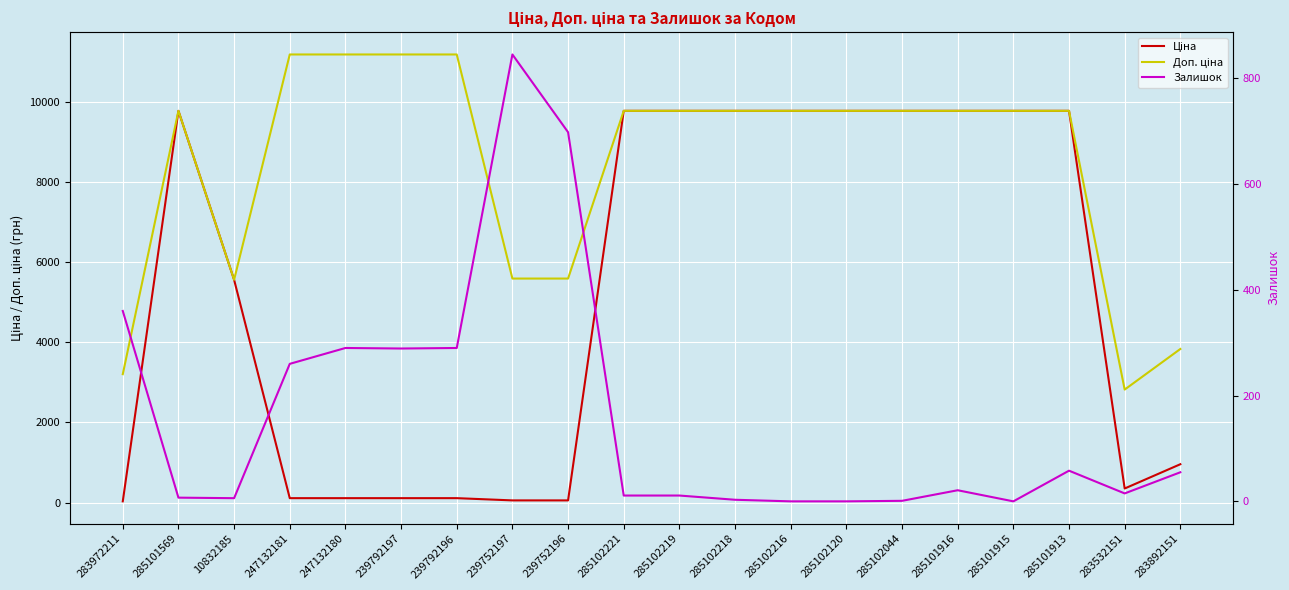

What is the difference between the second highest and minimum values in the Доп. ціна series?

8360.8